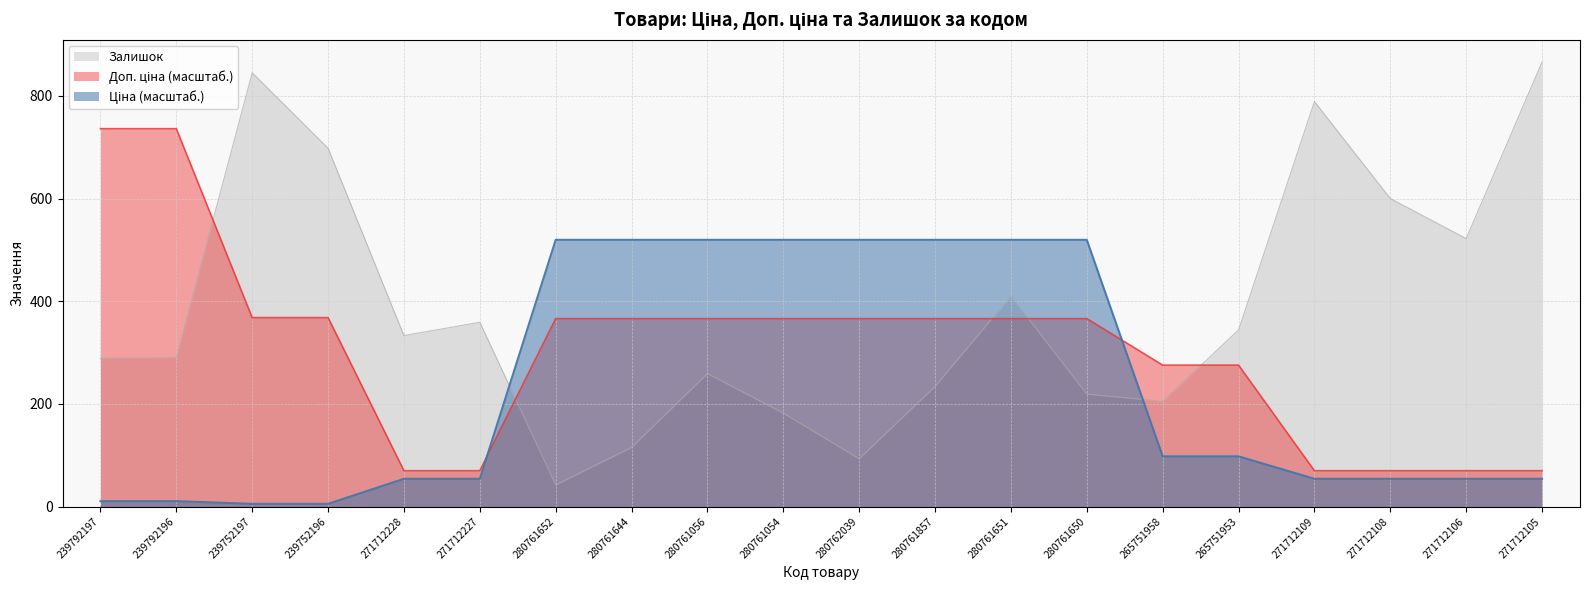

Between which two adjacent categories do Ціна and Доп. ціна first intersect?

271712227 and 280761652